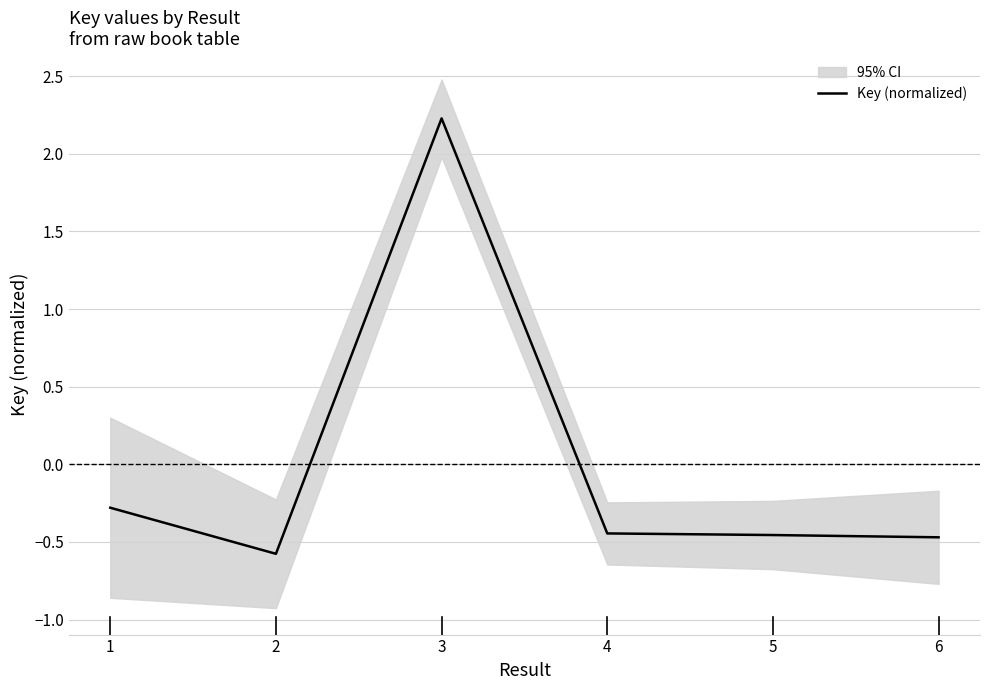

Is this an area chart (filled region under the line)?

No